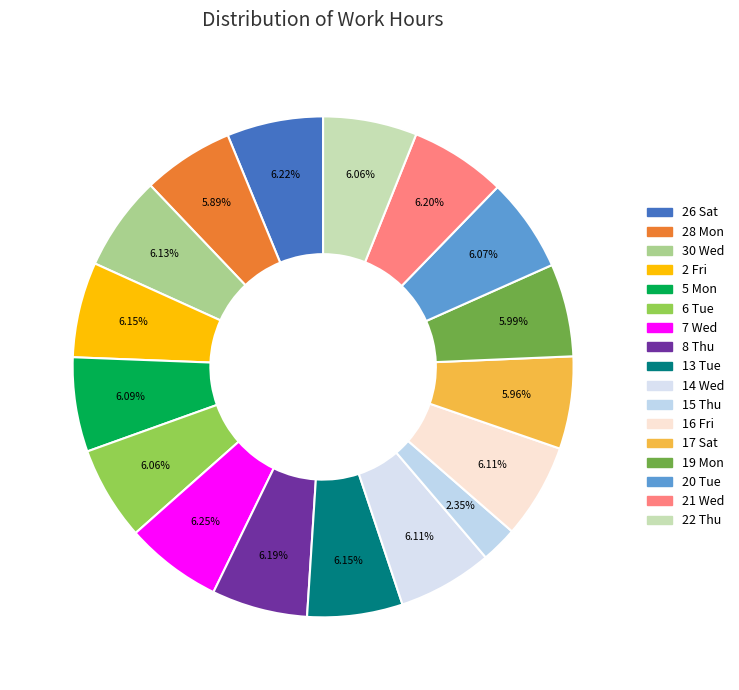

Count the number of slices in the pie.

17